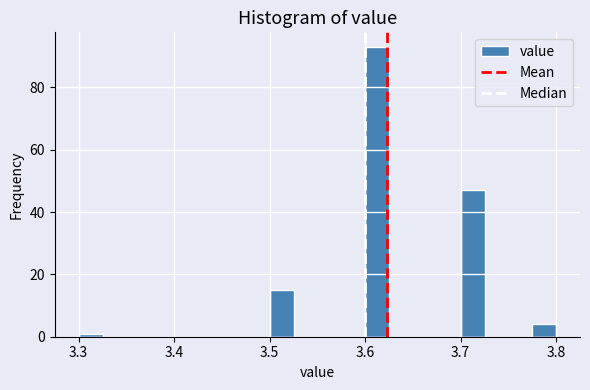

Read against the x-axis, roughly where is the centre of the tallest bar?

3.61